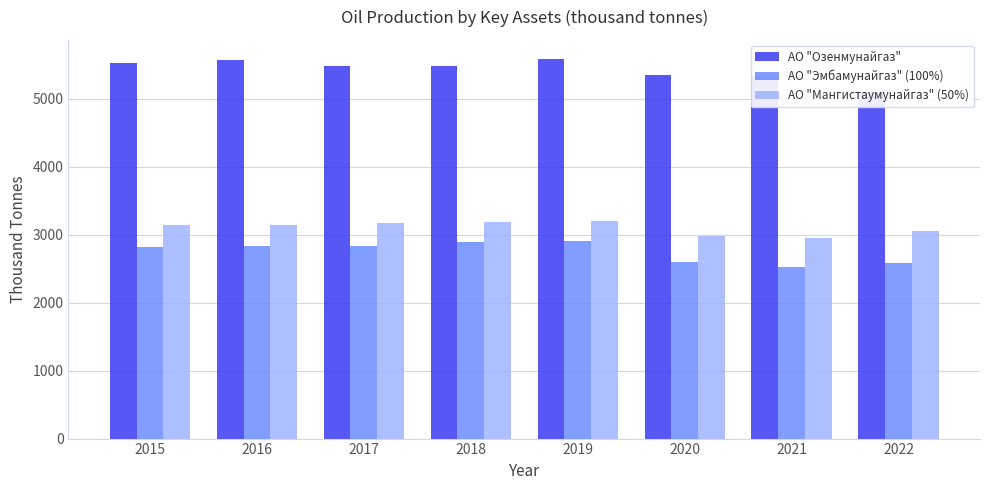

The АО "Эмбамунайгаз" (100%) series shows 1768.9 at 2018. True or false?

False